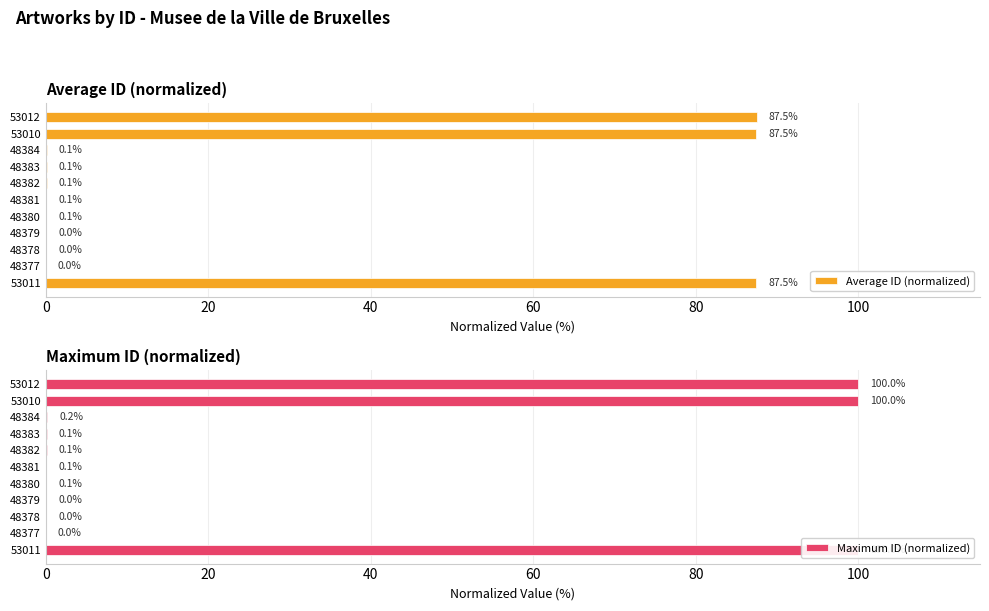

What is the difference between the second highest and minimum values in the Average ID (normalized) series?

87.5